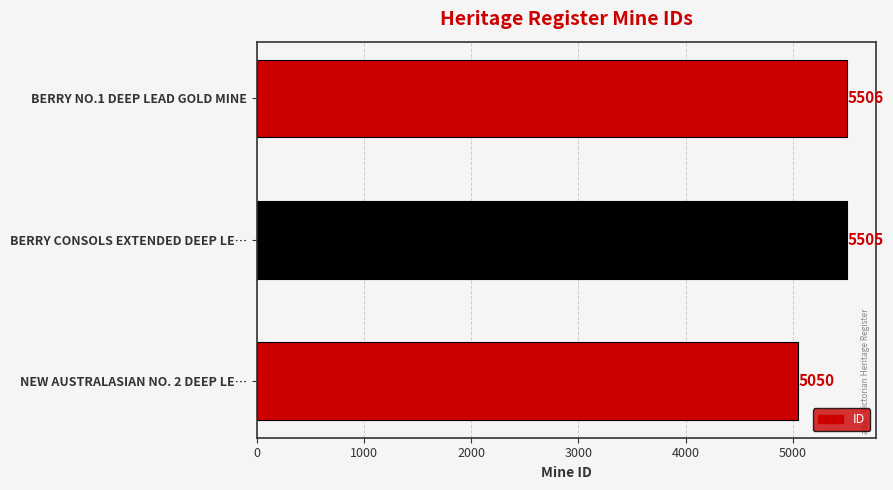

The chart shows a value of 5050 at NEW AUSTRALASIAN NO. 2 DEEP LE…. True or false?

True